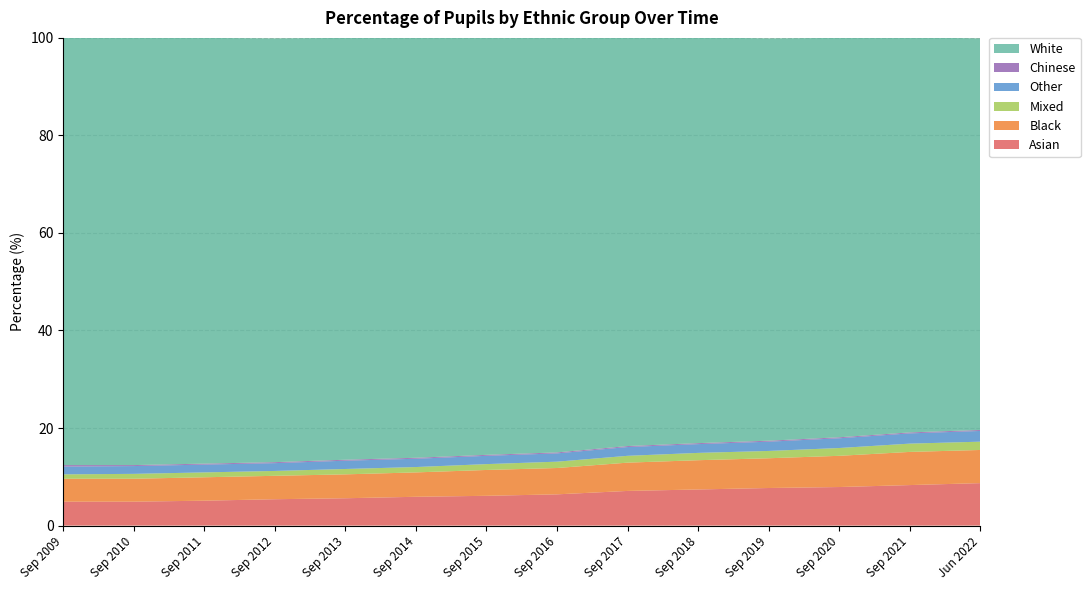

Reading right to left, extract all data points from this chart.

Asian: Jun 2022=8.7	Sep 2021=8.3	Sep 2020=7.9	Sep 2019=7.7	Sep 2018=7.4	Sep 2017=7.1	Sep 2016=6.4	Sep 2015=6.1	Sep 2014=5.9	Sep 2013=5.6	Sep 2012=5.4	Sep 2011=5.1	Sep 2010=4.9	Sep 2009=4.9
Black: Jun 2022=6.8	Sep 2021=6.8	Sep 2020=6.4	Sep 2019=6.1	Sep 2018=6.0	Sep 2017=5.8	Sep 2016=5.4	Sep 2015=5.3	Sep 2014=5.0	Sep 2013=4.9	Sep 2012=4.8	Sep 2011=4.8	Sep 2010=4.7	Sep 2009=4.7
Mixed: Jun 2022=1.7	Sep 2021=1.7	Sep 2020=1.6	Sep 2019=1.5	Sep 2018=1.5	Sep 2017=1.4	Sep 2016=1.3	Sep 2015=1.2	Sep 2014=1.1	Sep 2013=1.1	Sep 2012=1.0	Sep 2011=1.0	Sep 2010=1.0	Sep 2009=0.9
Other: Jun 2022=2.2	Sep 2021=2.1	Sep 2020=2.0	Sep 2019=1.9	Sep 2018=1.8	Sep 2017=1.8	Sep 2016=1.7	Sep 2015=1.7	Sep 2014=1.7	Sep 2013=1.7	Sep 2012=1.6	Sep 2011=1.6	Sep 2010=1.6	Sep 2009=1.6
Chinese: Jun 2022=0.2	Sep 2021=0.2	Sep 2020=0.2	Sep 2019=0.2	Sep 2018=0.2	Sep 2017=0.2	Sep 2016=0.2	Sep 2015=0.2	Sep 2014=0.2	Sep 2013=0.2	Sep 2012=0.2	Sep 2011=0.2	Sep 2010=0.2	Sep 2009=0.3
White: Jun 2022=80.3	Sep 2021=81.0	Sep 2020=81.9	Sep 2019=82.5	Sep 2018=83.2	Sep 2017=83.9	Sep 2016=85.0	Sep 2015=85.6	Sep 2014=86.2	Sep 2013=86.5	Sep 2012=86.9	Sep 2011=87.3	Sep 2010=87.6	Sep 2009=87.6